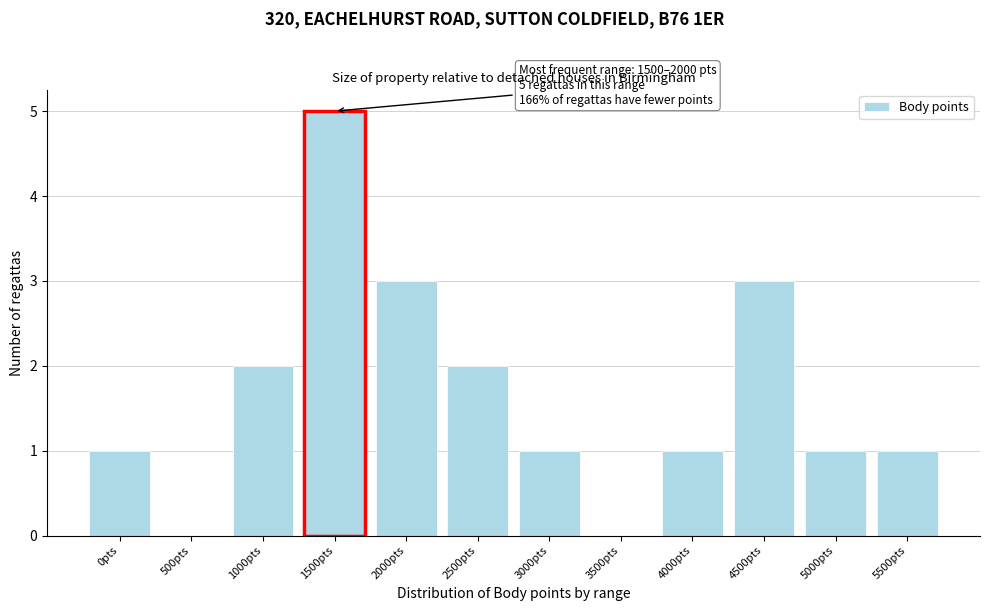

Reading right to left, what are all the values shown in this chart?

5500pts=1	5000pts=1	4500pts=3	4000pts=1	3500pts=0	3000pts=1	2500pts=2	2000pts=3	1500pts=5	1000pts=2	500pts=0	0pts=1